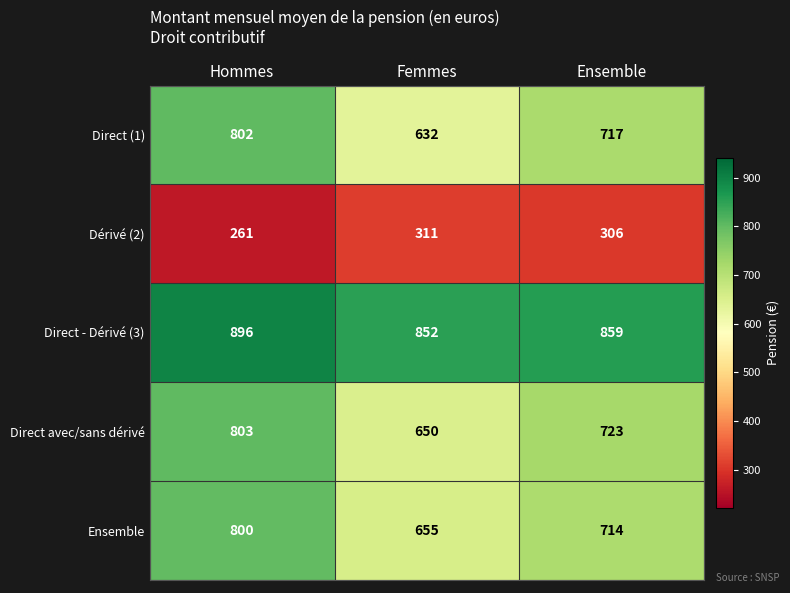

List the series in order of their peak value, lowest first.

Dérivé (2), Ensemble, Direct (1), Direct avec/sans dérivé, Direct - Dérivé (3)